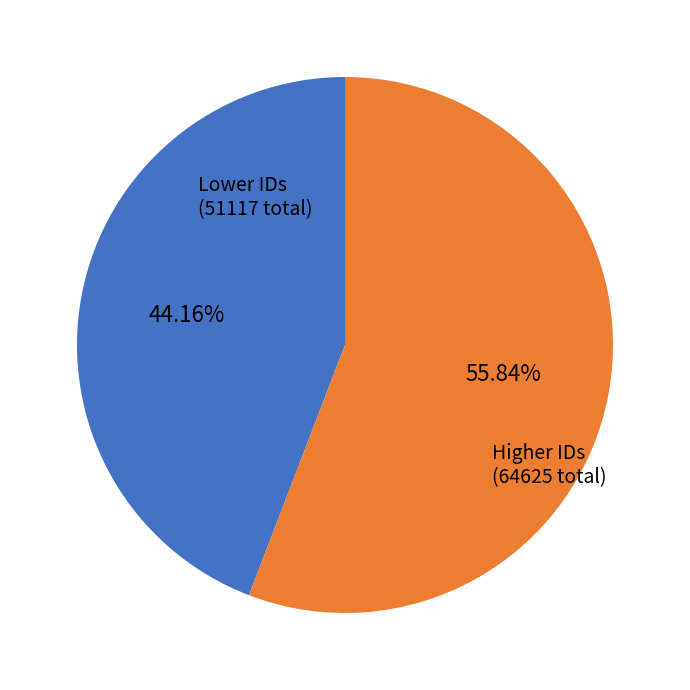

Rank the categories by value from highest to lowest.

Higher IDs, Lower IDs